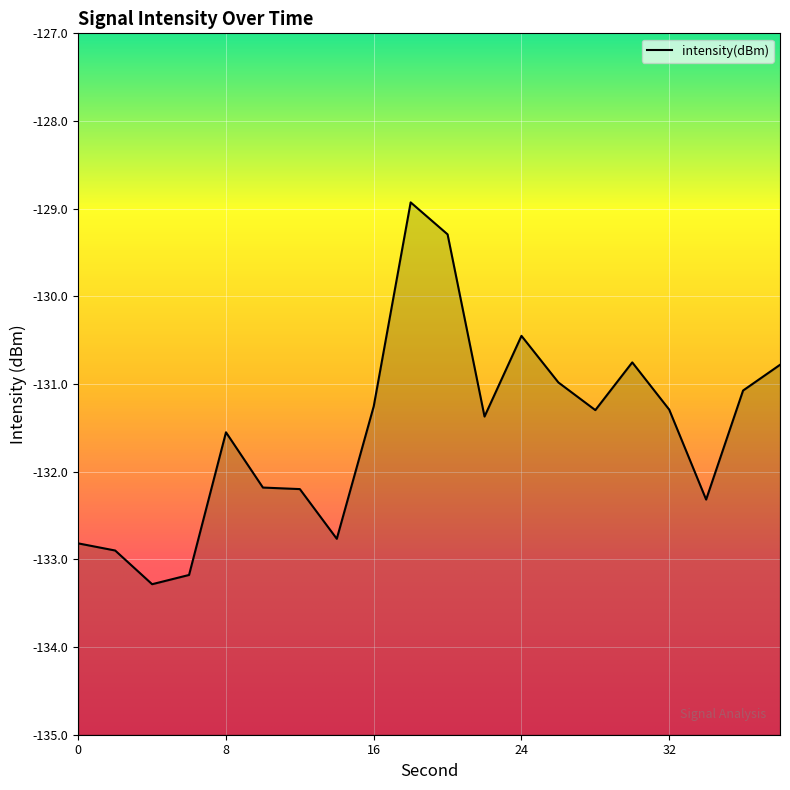

At which category does the data reach its first local peak?

8